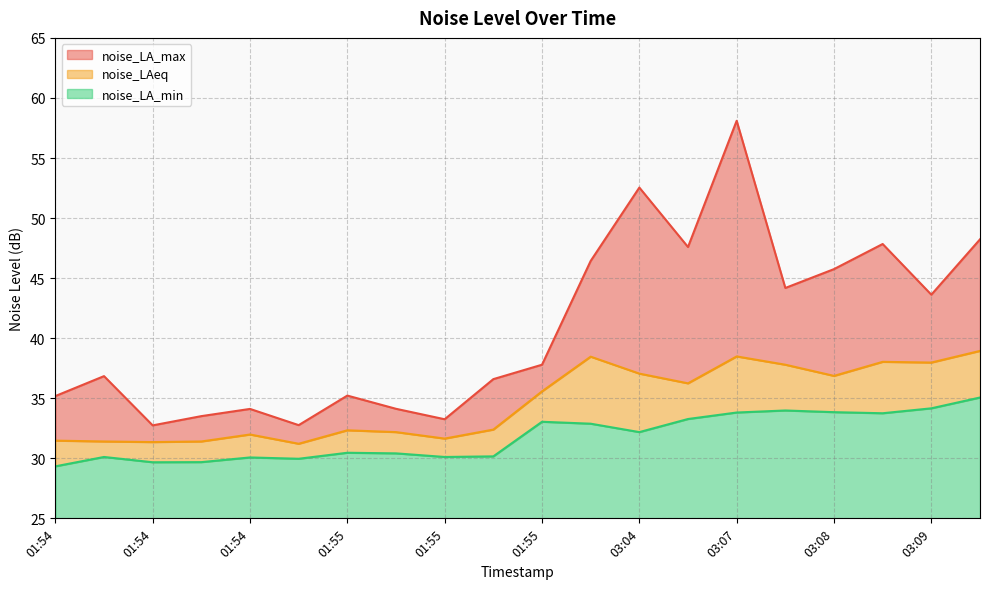

True or false: noise_LAeq and noise_LA_min cross at least once.

False